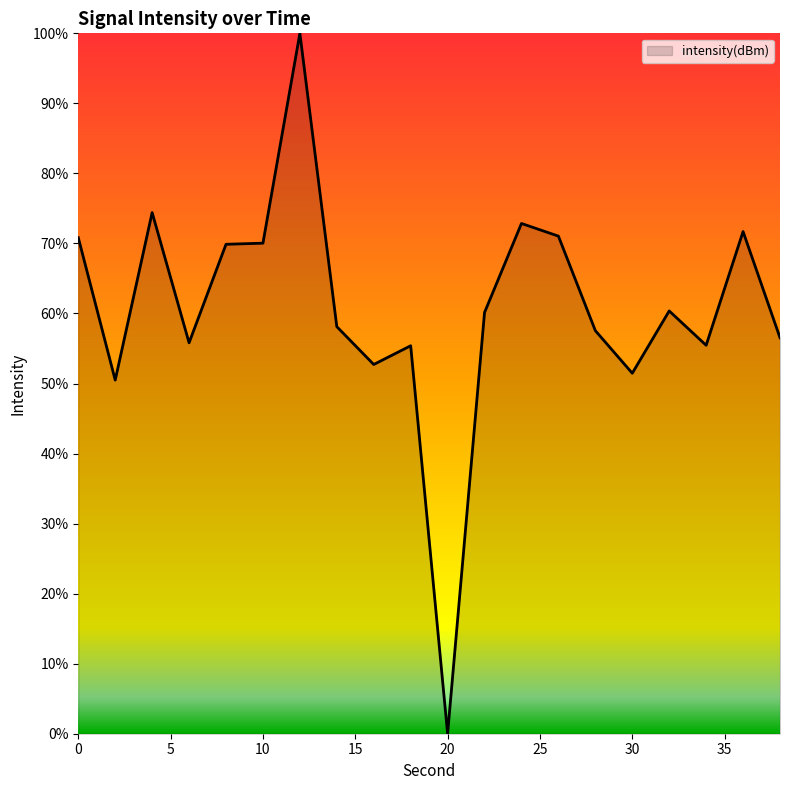

What is the maximum value shown in the chart?

100.0